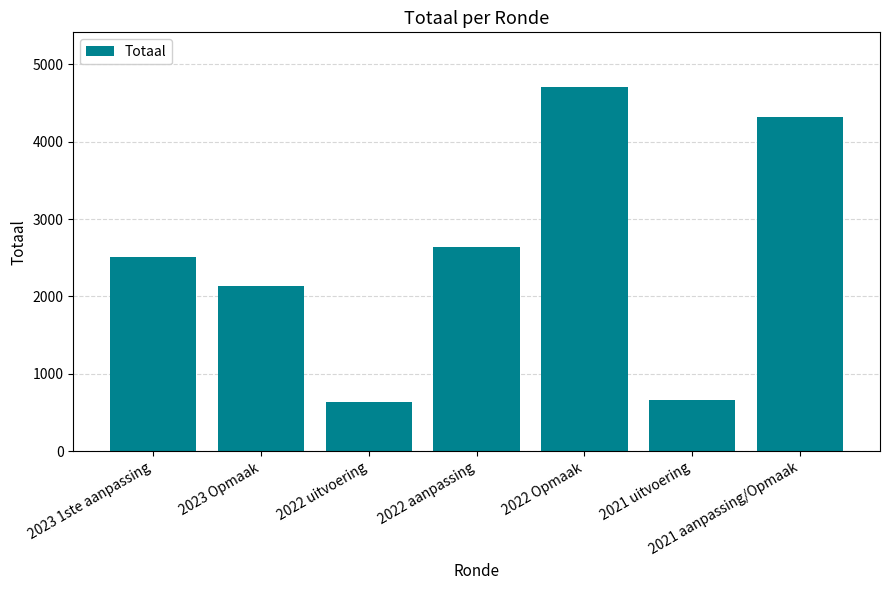

What value does the data have at 2022 Opmaak?

4706